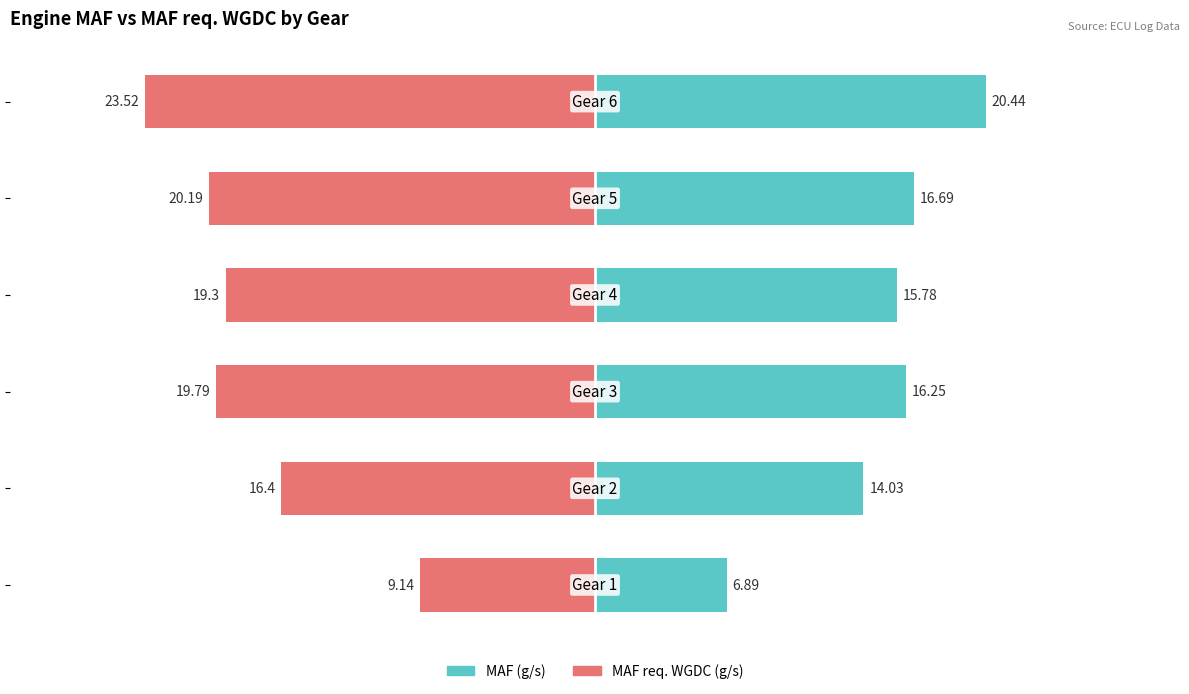

What are all the series names shown in the legend?

MAF (g/s), MAF req. WGDC (g/s)